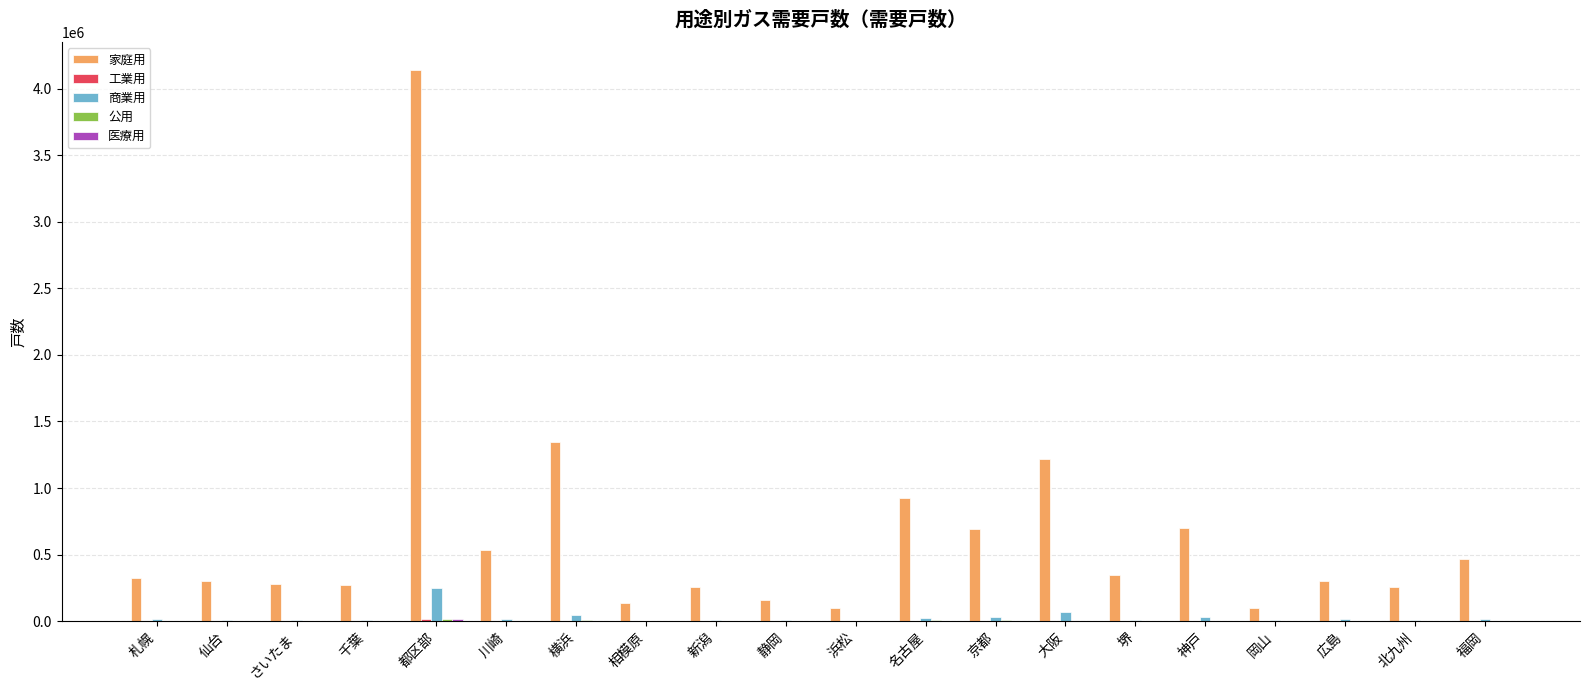

Which category has the highest value across all series?

都区部